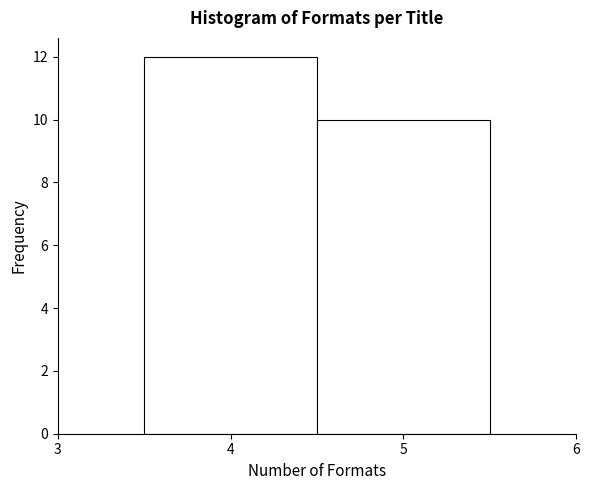

Reading left to right, transcribe this chart: for each bar, give the range it covers on the x-axis and its height. The values are not printed on the chart, so give them approximately, as read against the axis.

3.5 to 4.5: 12
4.5 to 5.5: 10